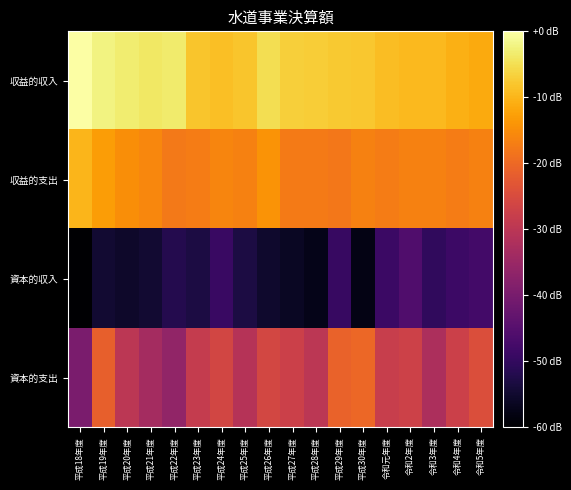

Rank the series by their maximum value, from highest to lowest.

収益的収入, 収益的支出, 資本的支出, 資本的収入